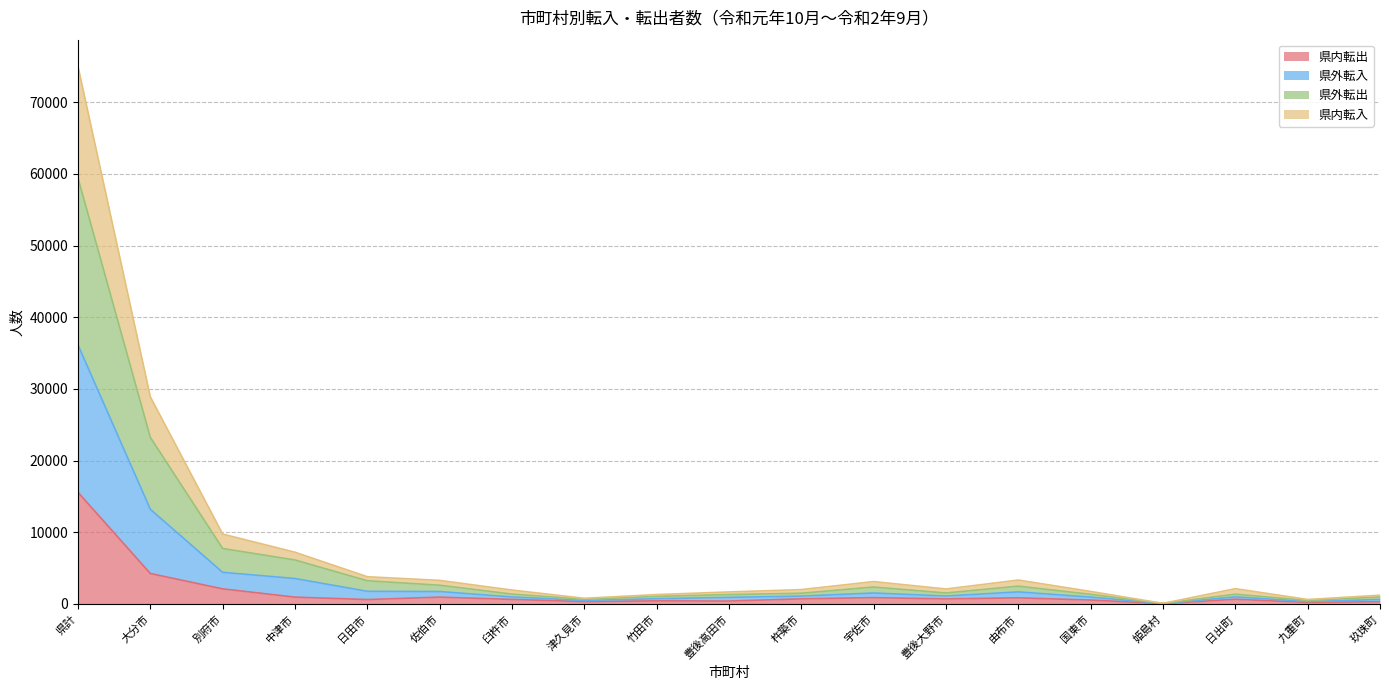

At which category is the sum across all series the highest?

県計